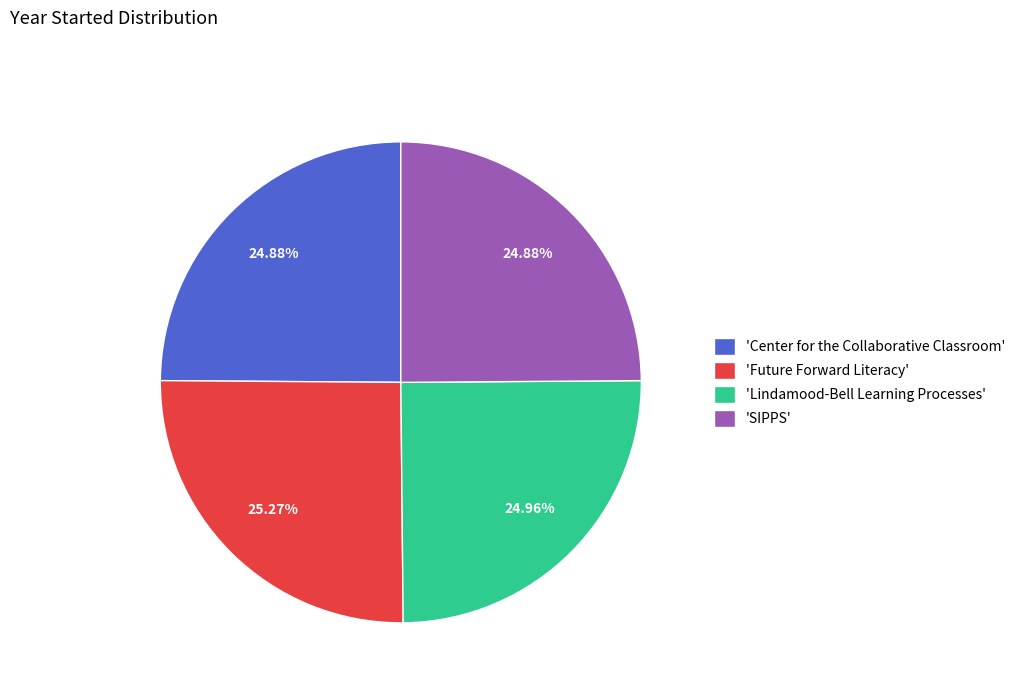

What is the ratio of the value at 'Future Forward Literacy' to the value at 'SIPPS'?

1.0